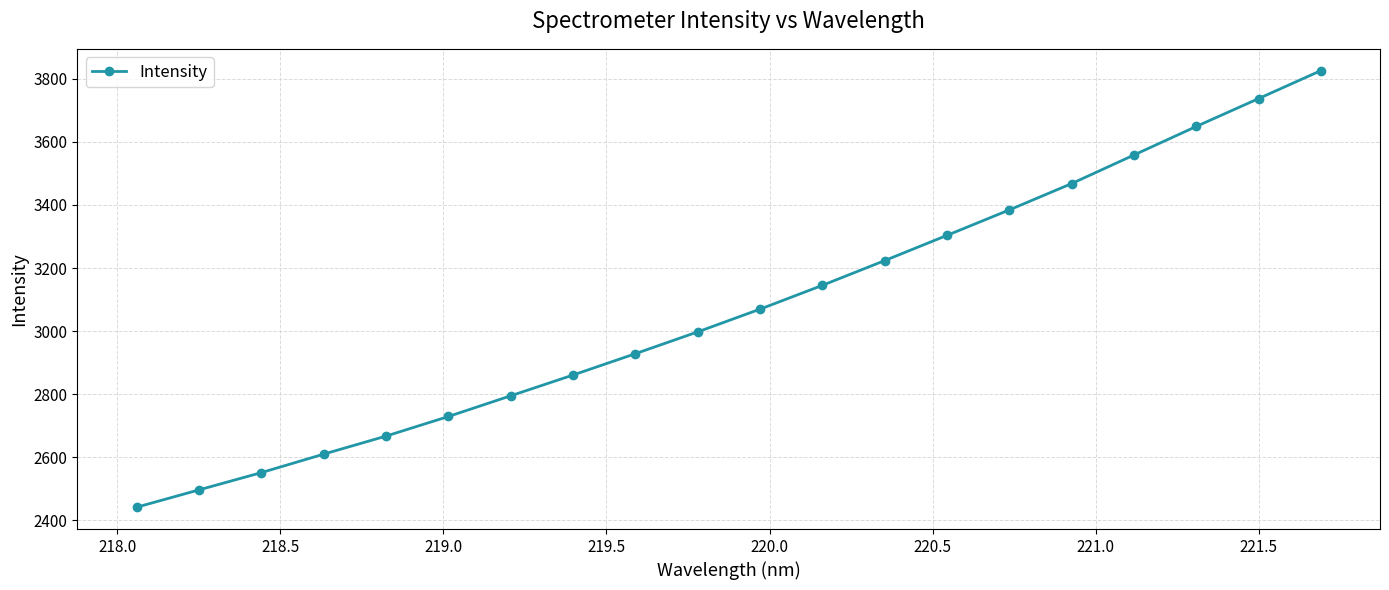

True or false: there are more than 0 points higher than both neighbors.

False